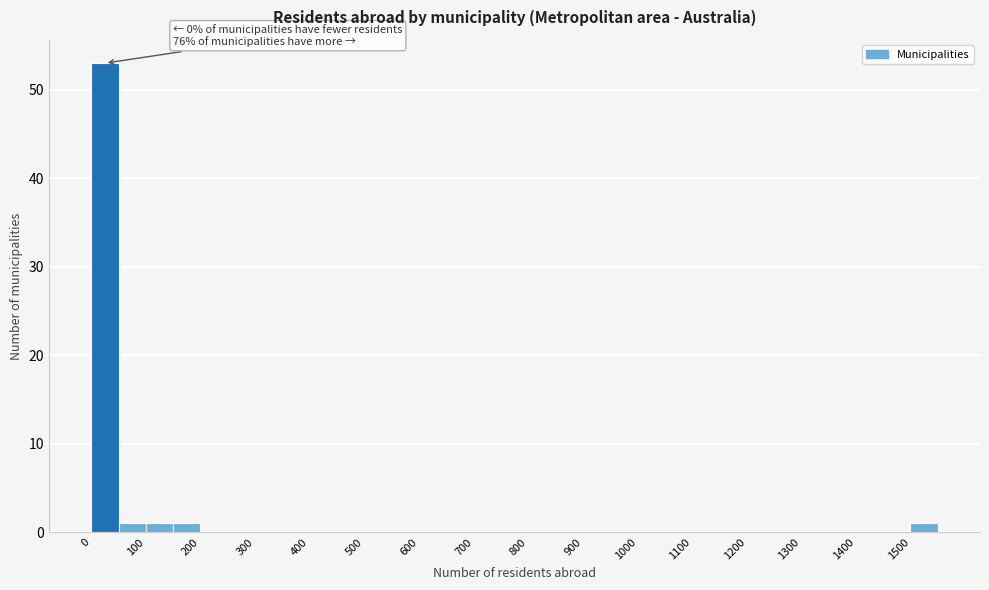

Over which range of the x-axis is the bar tallest?

0 to 50